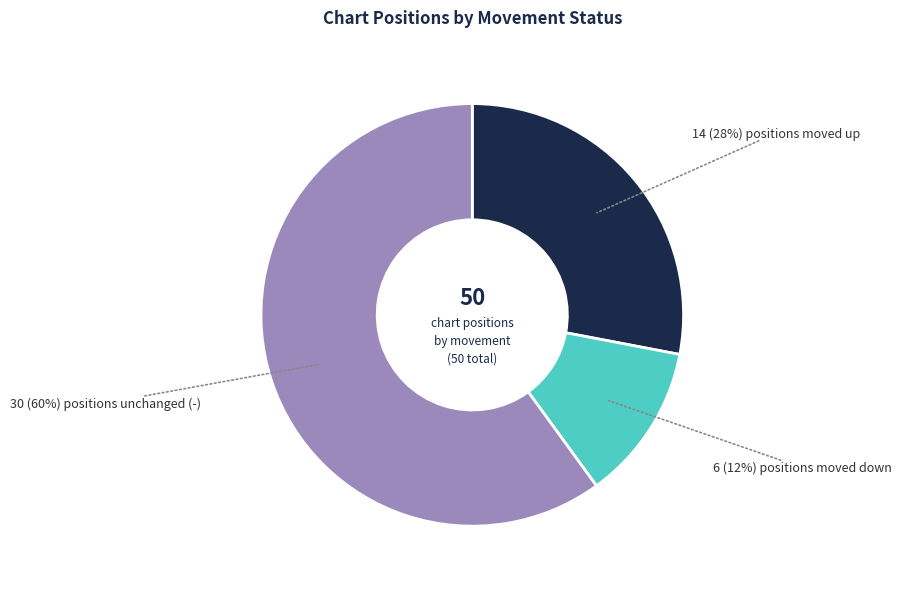

Is there a majority slice in this chart?

Yes